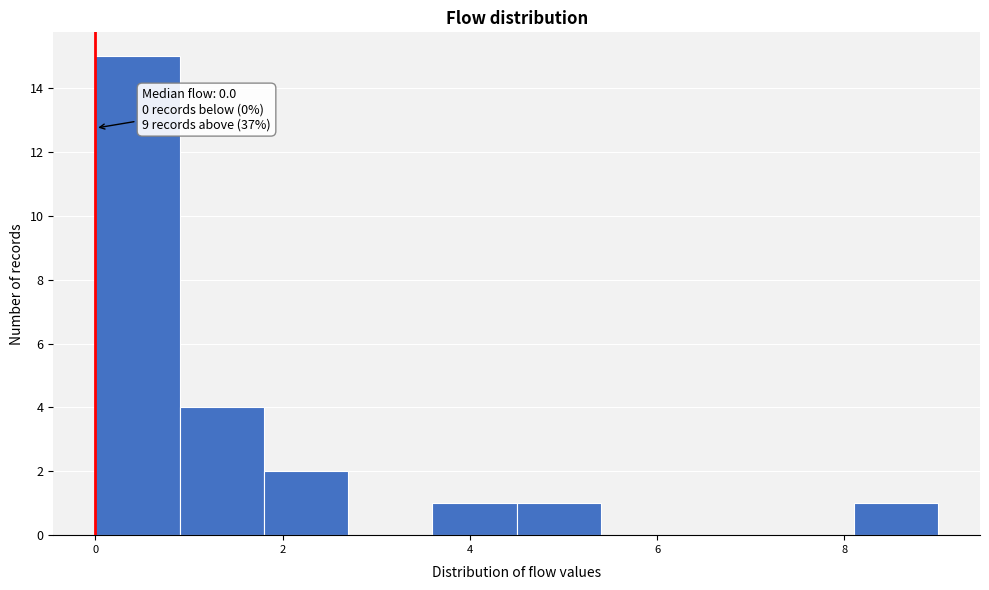

Which range on the x-axis has the tallest bar?

0.0 to 0.9